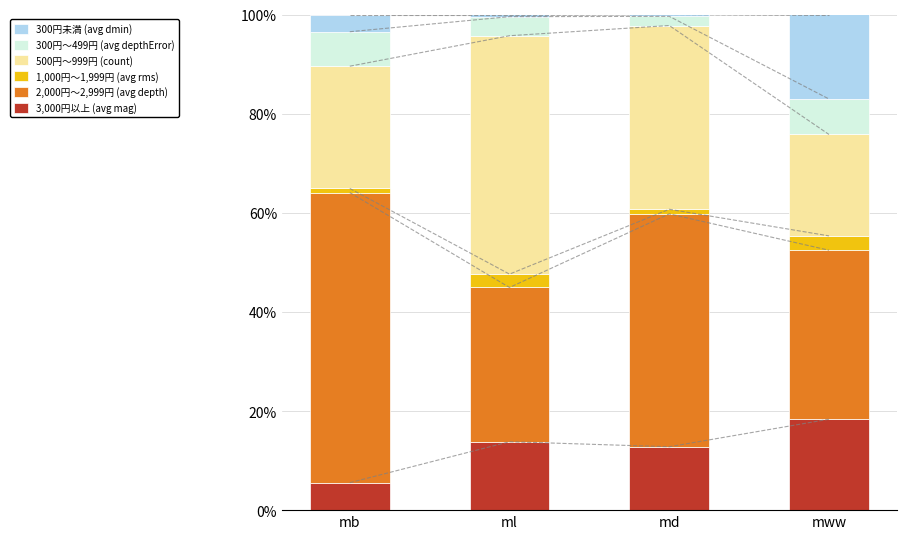

At which category is the sum across all series the highest?

md